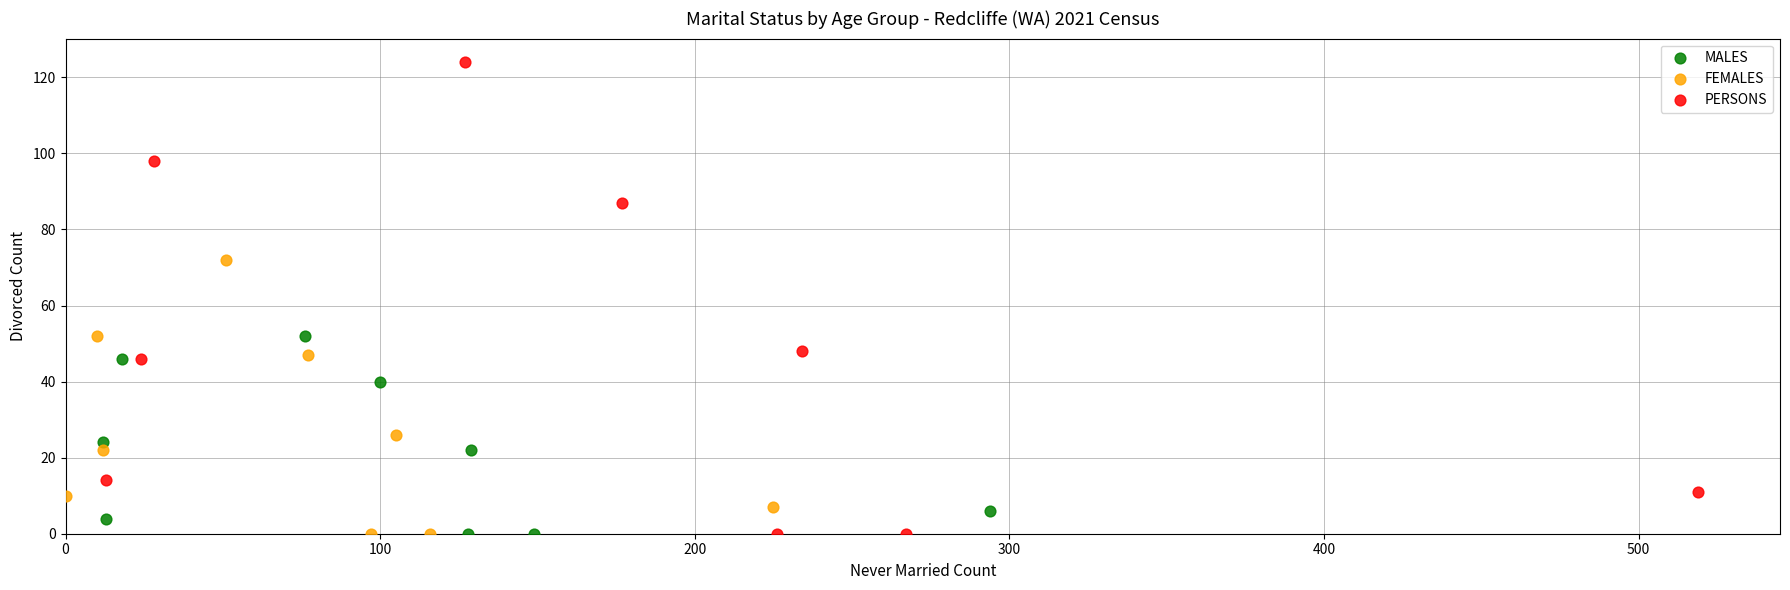

Which series has the largest Y range (max minus min)?

PERSONS